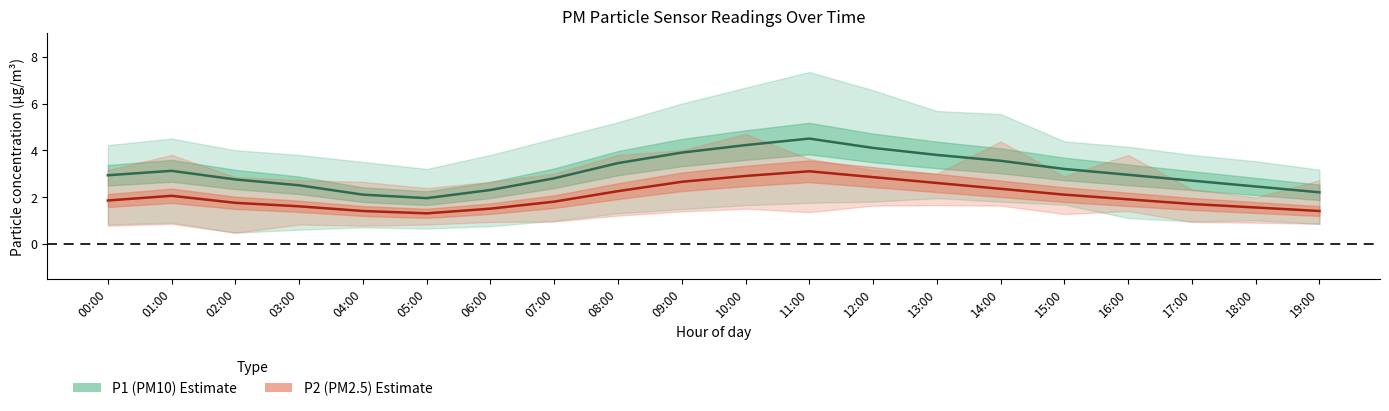

At how many categories does at least one series exceed 2?

19